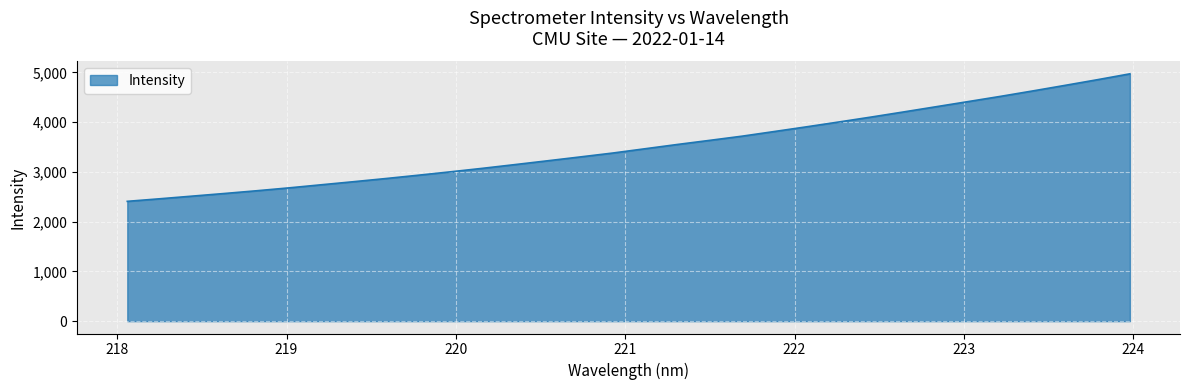

What is the minimum value shown in the chart?

2407.3